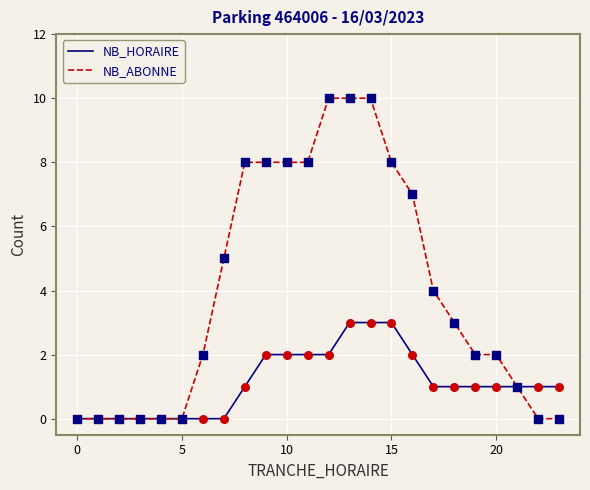

What are all the series names shown in the legend?

NB_HORAIRE, NB_ABONNE